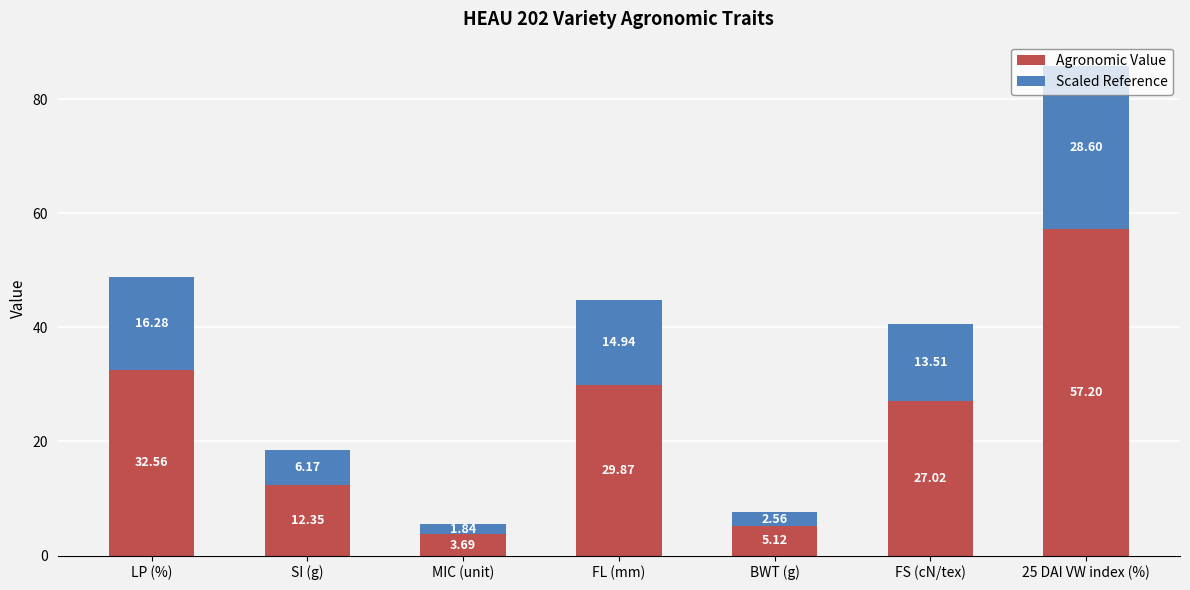

Where is Agronomic Value nearest to the value 30?

FL (mm)